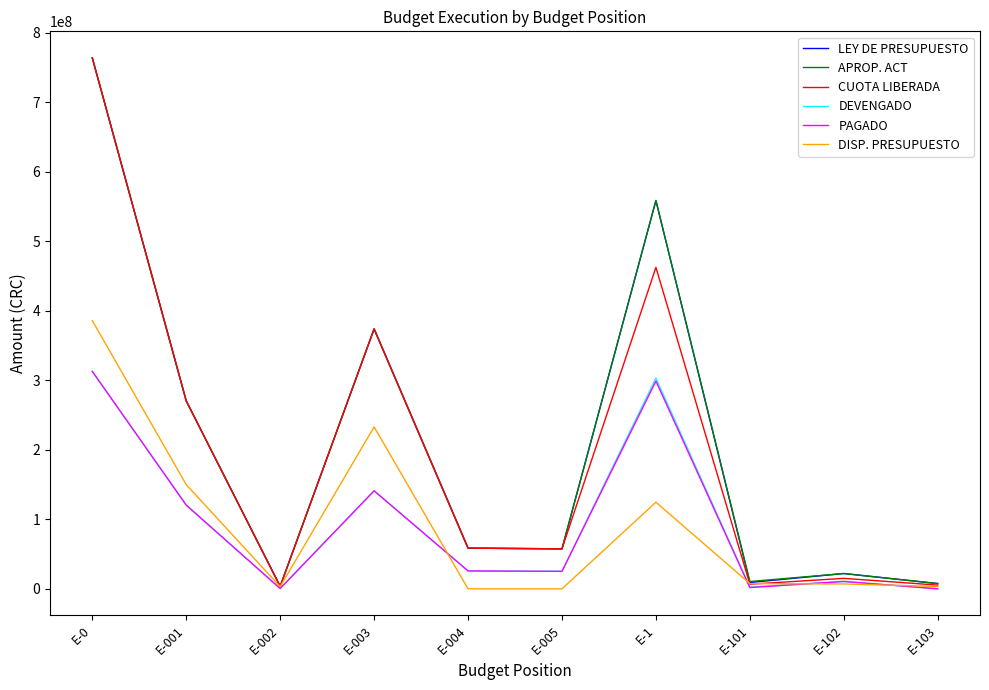

True or false: DEVENGADO has a value of 530717102.2 at E-1.

False